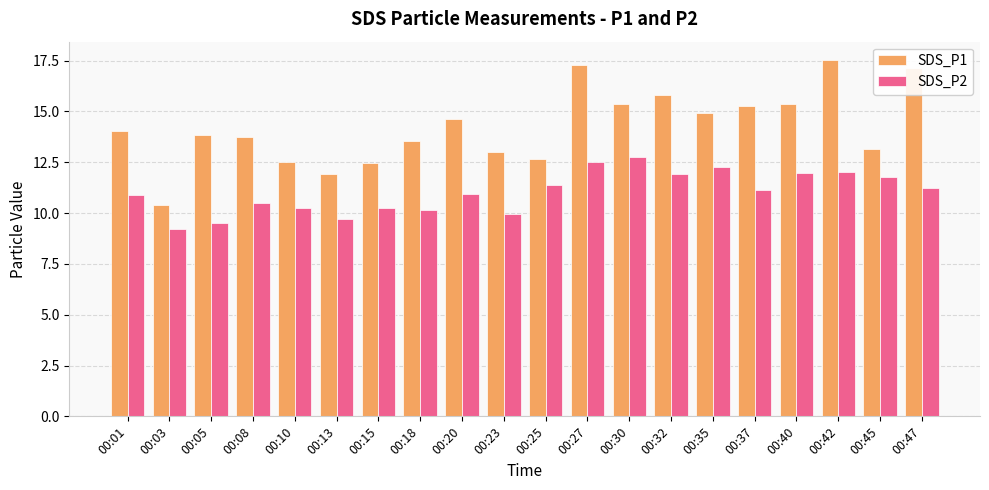

What is the difference between the maximum and minimum values in the SDS_P2 series?

3.6